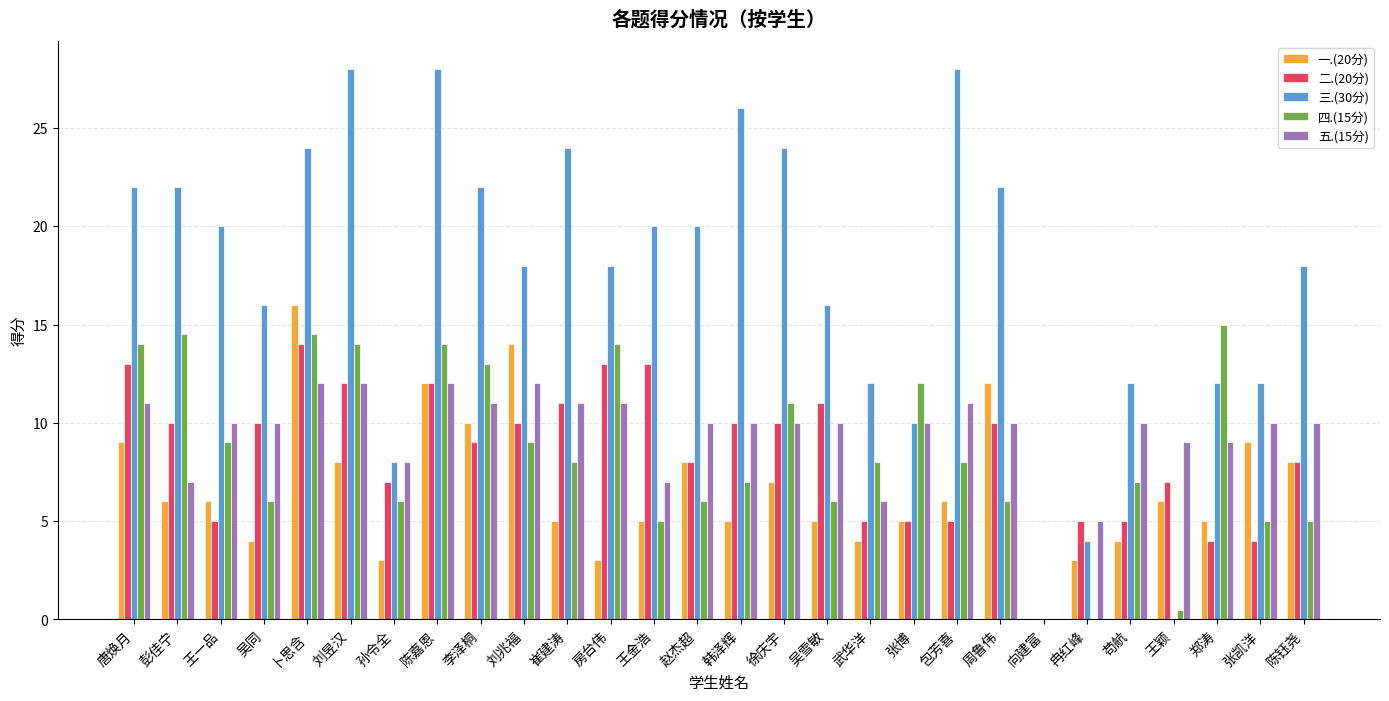

Reading left to right, list all the values displayed in this chart.

一.(20分): 唐焕月=9.0	彭佳宁=6.0	王一品=6.0	吴同=4.0	卜思含=16.0	刘昱汉=8.0	孙令全=3.0	陈嘉恩=12.0	李泽桐=10.0	刘兆福=14.0	崔建涛=5.0	房台伟=3.0	王金浩=5.0	赵杰超=8.0	韩泽辉=5.0	徐庆宇=7.0	吴雪敏=5.0	武华洋=4.0	张博=5.0	包芳喜=6.0	周鲁伟=12.0	向建富=0.0	冉红峰=3.0	苟航=4.0	王颖=6.0	郑涛=5.0	张凯洋=9.0	陈钰尧=8.0
二.(20分): 唐焕月=13.0	彭佳宁=10.0	王一品=5.0	吴同=10.0	卜思含=14.0	刘昱汉=12.0	孙令全=7.0	陈嘉恩=12.0	李泽桐=9.0	刘兆福=10.0	崔建涛=11.0	房台伟=13.0	王金浩=13.0	赵杰超=8.0	韩泽辉=10.0	徐庆宇=10.0	吴雪敏=11.0	武华洋=5.0	张博=5.0	包芳喜=5.0	周鲁伟=10.0	向建富=0.0	冉红峰=5.0	苟航=5.0	王颖=7.0	郑涛=4.0	张凯洋=4.0	陈钰尧=8.0
三.(30分): 唐焕月=22.0	彭佳宁=22.0	王一品=20.0	吴同=16.0	卜思含=24.0	刘昱汉=28.0	孙令全=8.0	陈嘉恩=28.0	李泽桐=22.0	刘兆福=18.0	崔建涛=24.0	房台伟=18.0	王金浩=20.0	赵杰超=20.0	韩泽辉=26.0	徐庆宇=24.0	吴雪敏=16.0	武华洋=12.0	张博=10.0	包芳喜=28.0	周鲁伟=22.0	向建富=0.0	冉红峰=4.0	苟航=12.0	王颖=0.0	郑涛=12.0	张凯洋=12.0	陈钰尧=18.0
四.(15分): 唐焕月=14.0	彭佳宁=14.5	王一品=9.0	吴同=6.0	卜思含=14.5	刘昱汉=14.0	孙令全=6.0	陈嘉恩=14.0	李泽桐=13.0	刘兆福=9.0	崔建涛=8.0	房台伟=14.0	王金浩=5.0	赵杰超=6.0	韩泽辉=7.0	徐庆宇=11.0	吴雪敏=6.0	武华洋=8.0	张博=12.0	包芳喜=8.0	周鲁伟=6.0	向建富=0.0	冉红峰=0.0	苟航=7.0	王颖=0.5	郑涛=15.0	张凯洋=5.0	陈钰尧=5.0
五.(15分): 唐焕月=11.0	彭佳宁=7.0	王一品=10.0	吴同=10.0	卜思含=12.0	刘昱汉=12.0	孙令全=8.0	陈嘉恩=12.0	李泽桐=11.0	刘兆福=12.0	崔建涛=11.0	房台伟=11.0	王金浩=7.0	赵杰超=10.0	韩泽辉=10.0	徐庆宇=10.0	吴雪敏=10.0	武华洋=6.0	张博=10.0	包芳喜=11.0	周鲁伟=10.0	向建富=0.0	冉红峰=5.0	苟航=10.0	王颖=9.0	郑涛=9.0	张凯洋=10.0	陈钰尧=10.0